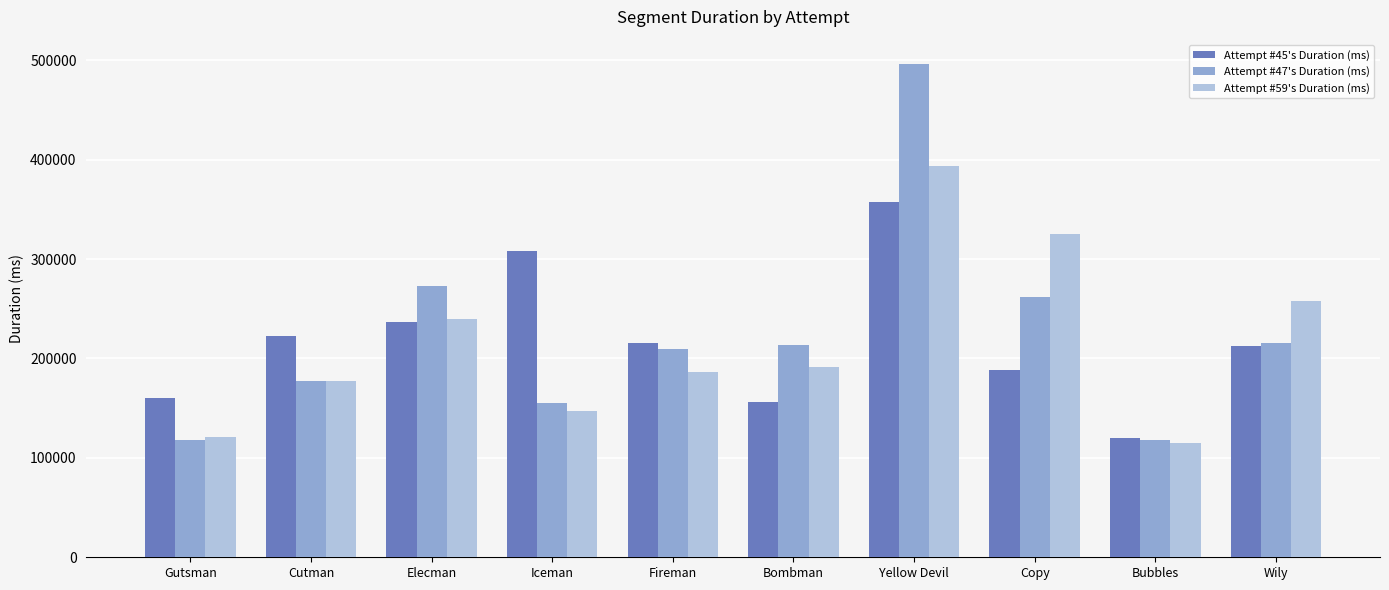

What is the sum of all Attempt #45's Duration (ms) values?

2176026